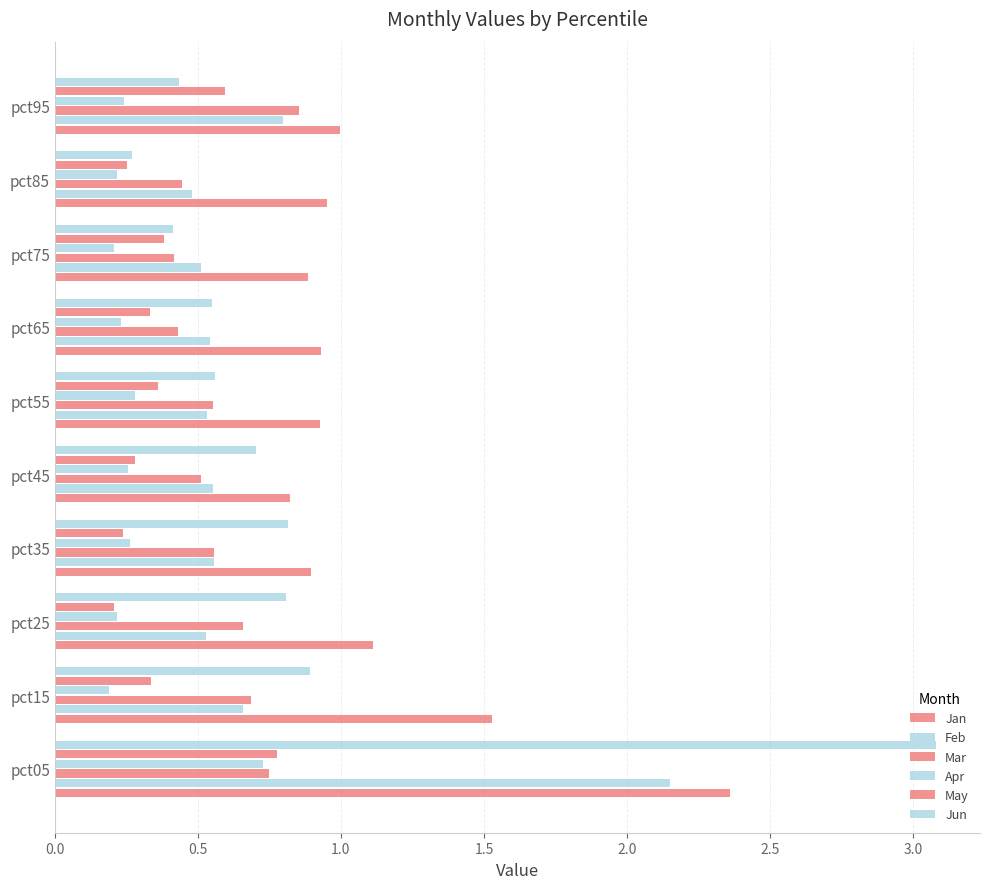

How many categories are shown in the chart?

10